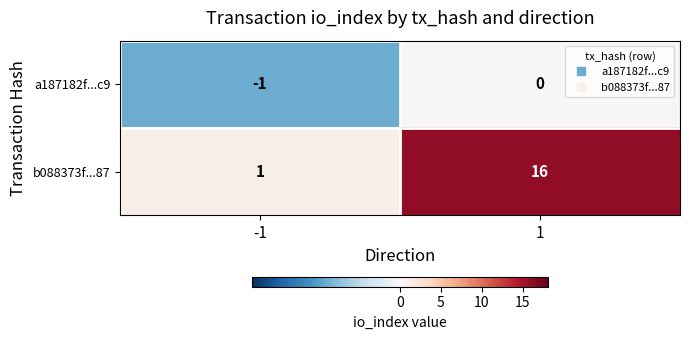

Which label corresponds to the largest value in the chart?

1